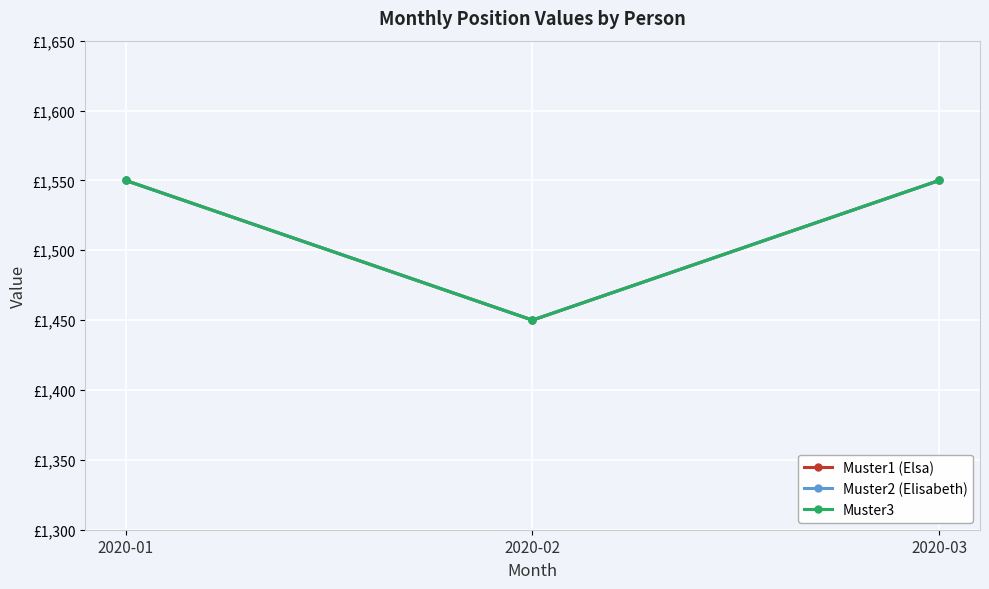

Does the chart have visible grid lines?

Yes